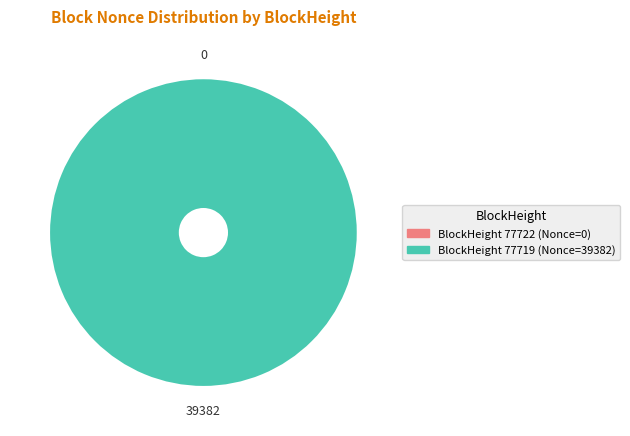

Which slice represents more than half of the pie?

77719